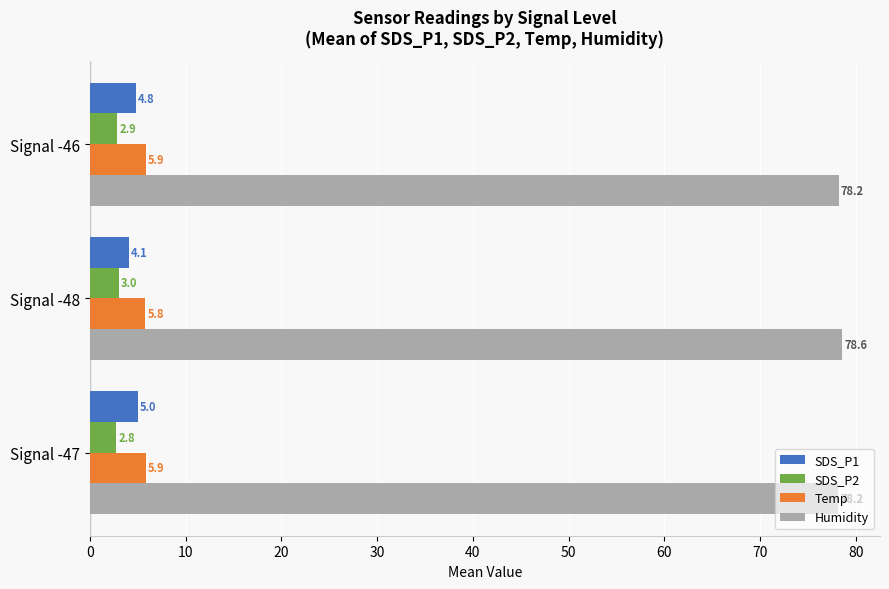

How many categories are shown in the chart?

3